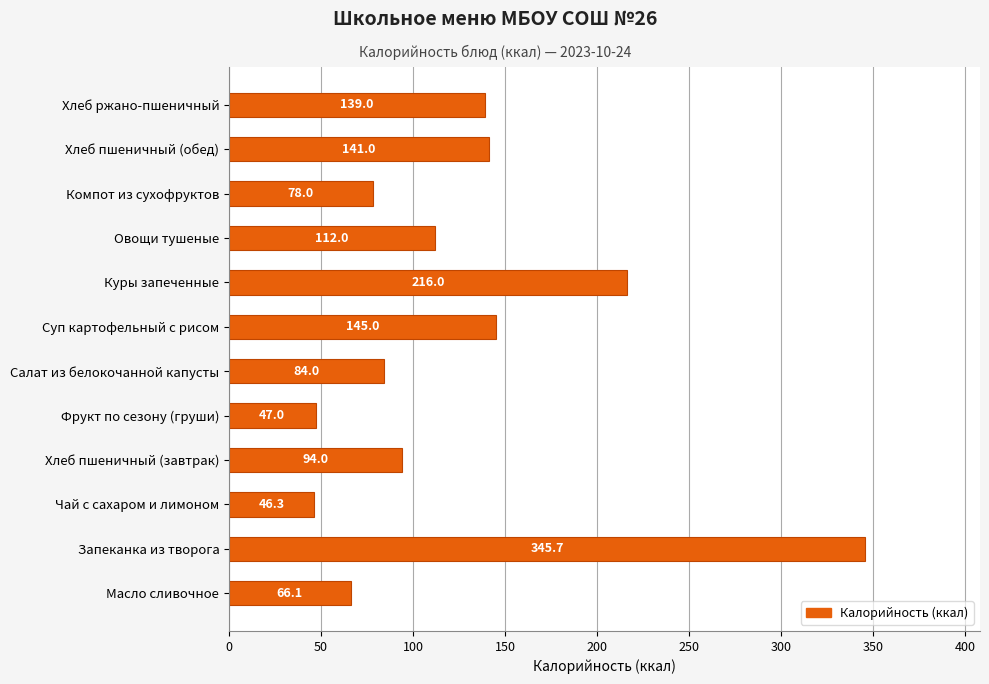

Which category has the highest value across all series?

Запеканка из творога